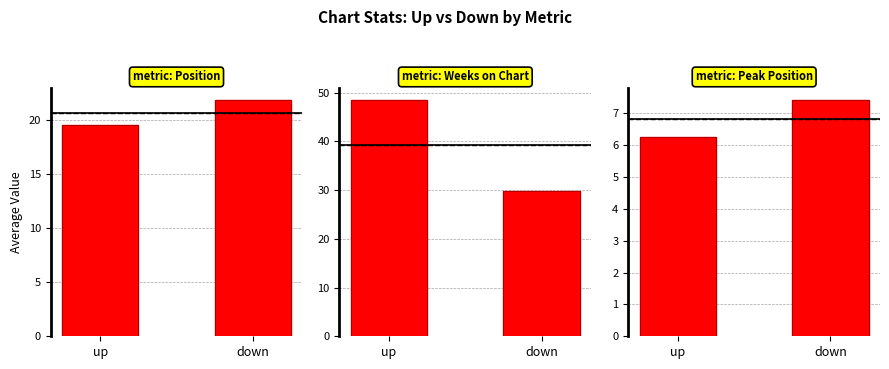

What is the lowest value of the Avg Weeks on Chart series?

29.9